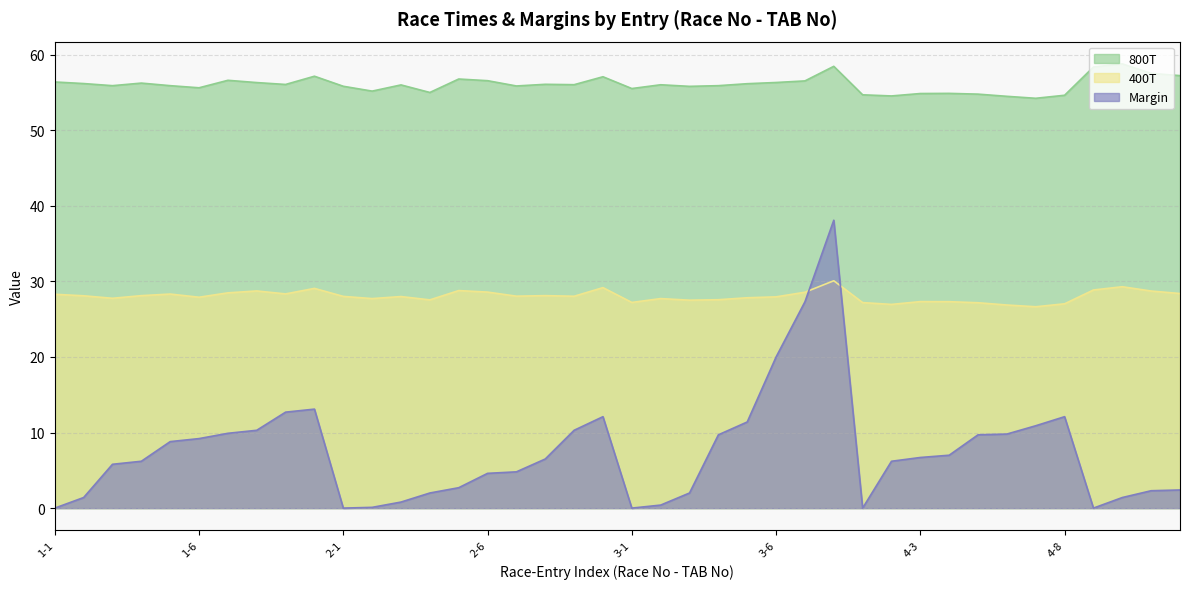

At which label does 400T reach its minimum?

4-7